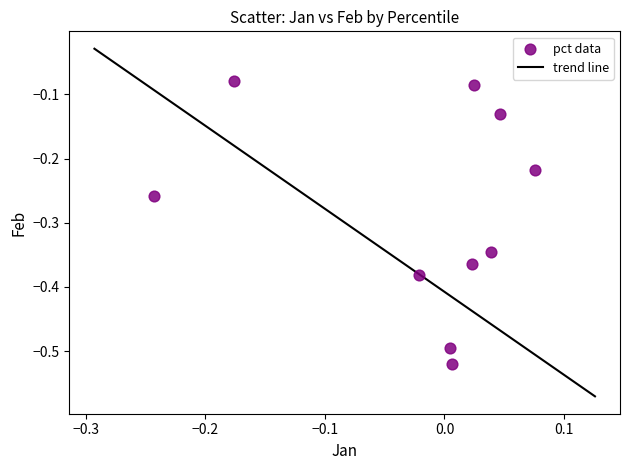

What is the range of Y values (max minus min)?

0.4